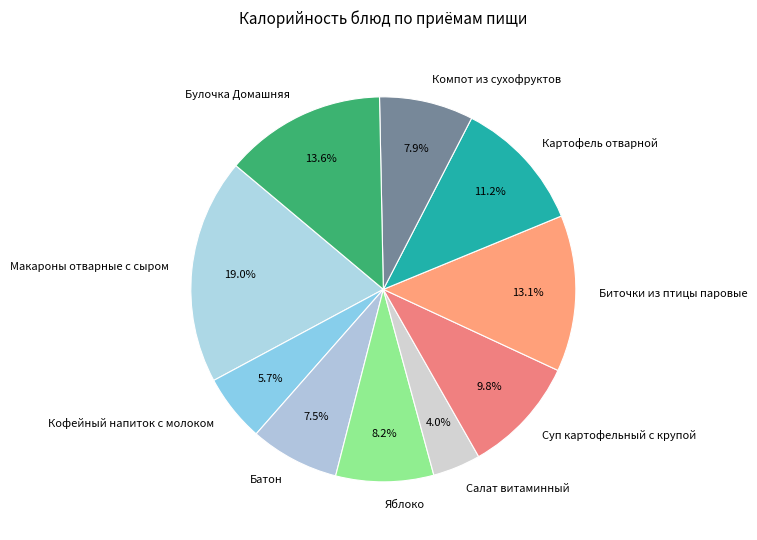

The Макароны отварные с сыром slice represents 19% of the pie. True or false?

True